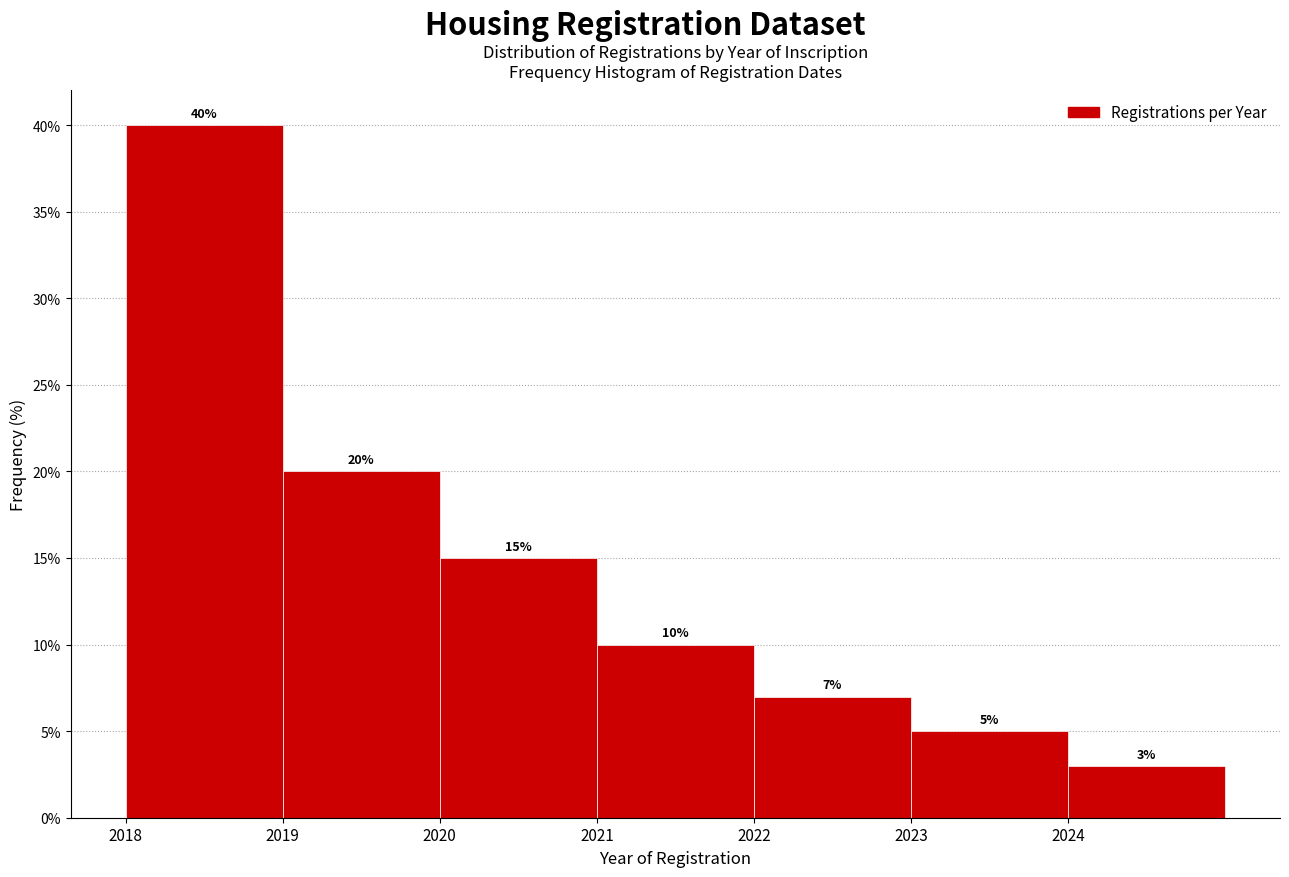

Which range on the x-axis has the tallest bar?

2018 to 2019